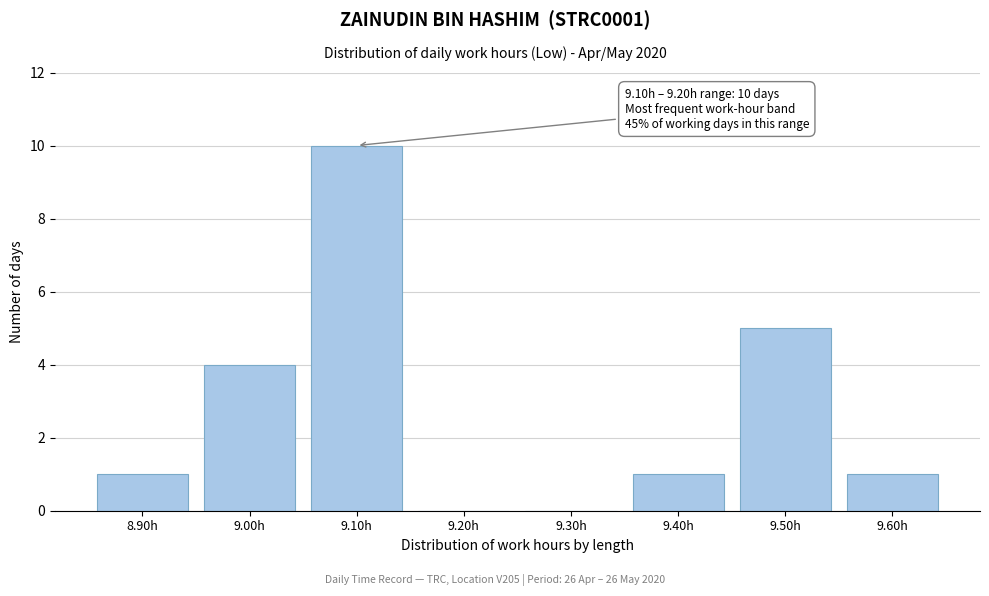

Reading right to left, extract all data points from this chart.

9.60h=1	9.50h=5	9.40h=1	9.30h=0	9.20h=0	9.10h=10	9.00h=4	8.90h=1